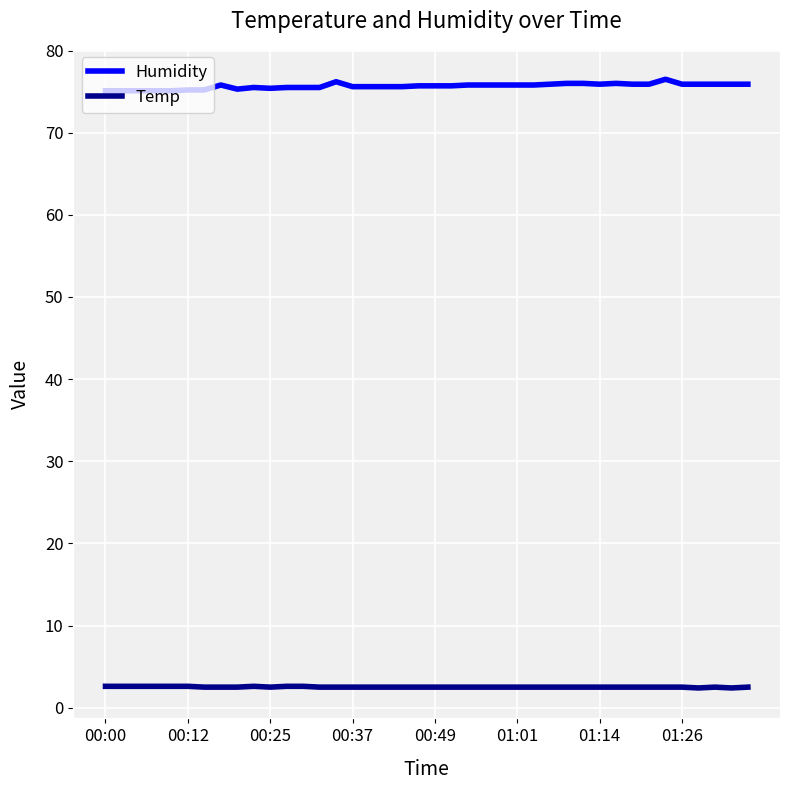

Which series has the largest total across all categories?

Humidity